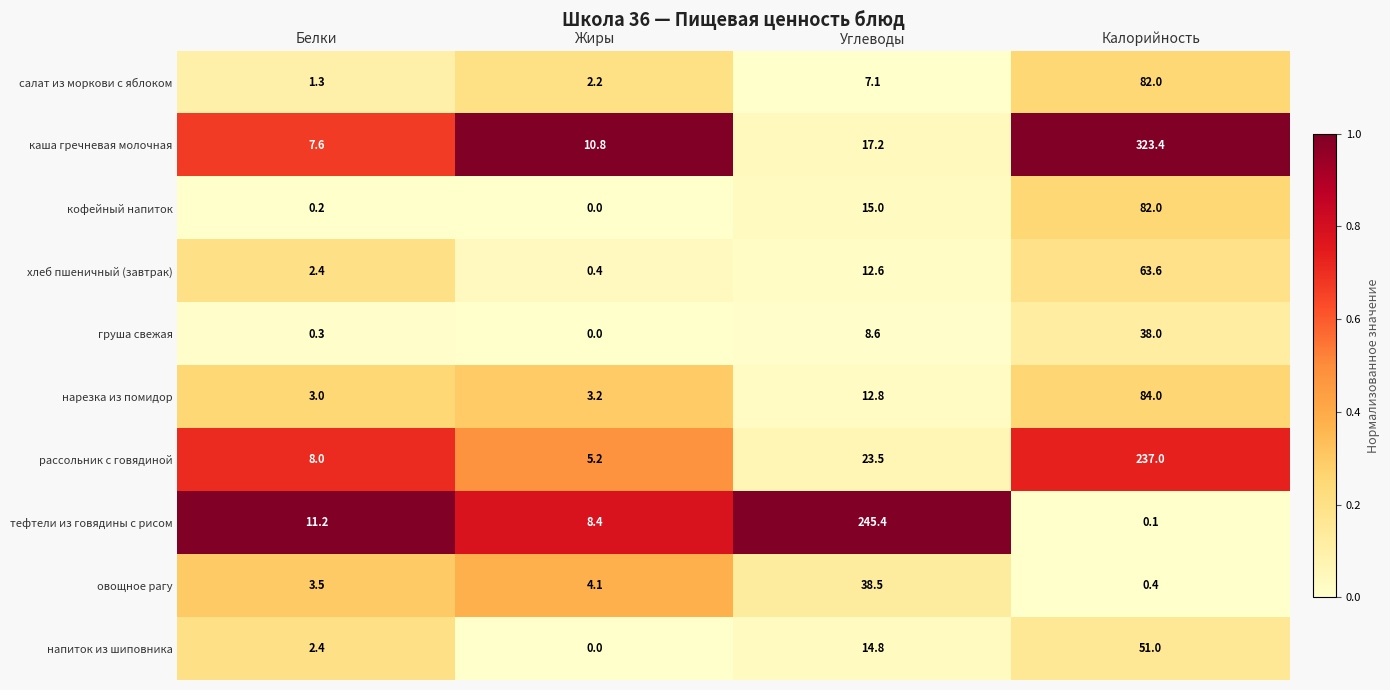

What is the total value across all series at Углеводы?

395.5